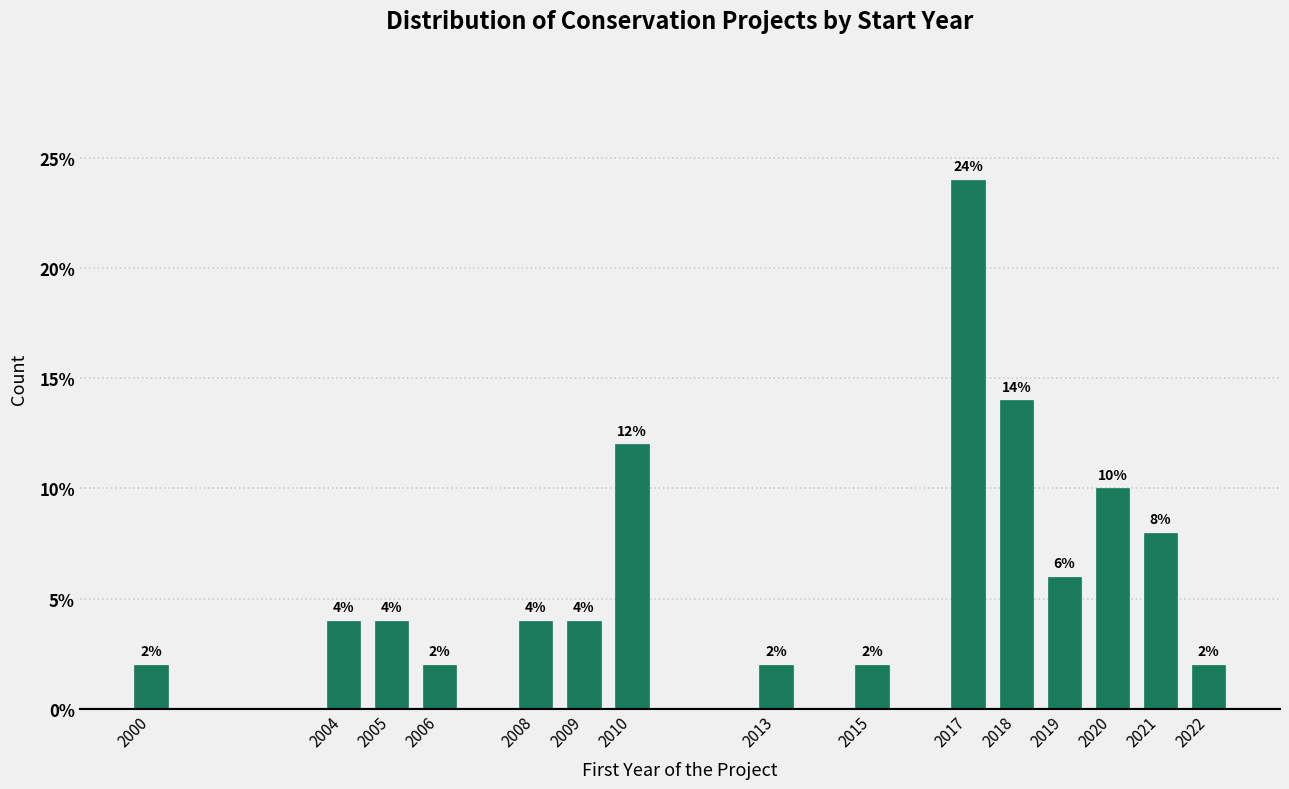

Reading left to right, transcribe all the data shown in this chart.

2.0	4.0	4.0	2.0	4.0	4.0	12.0	2.0	2.0	24.0	14.0	6.0	10.0	8.0	2.0